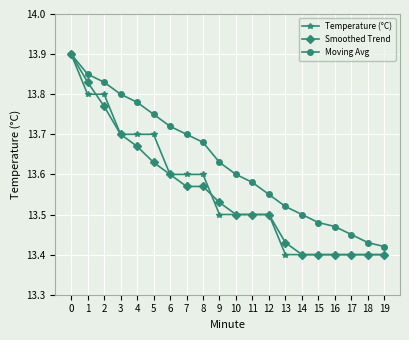

Where is Moving Avg nearest to the value 13?

19